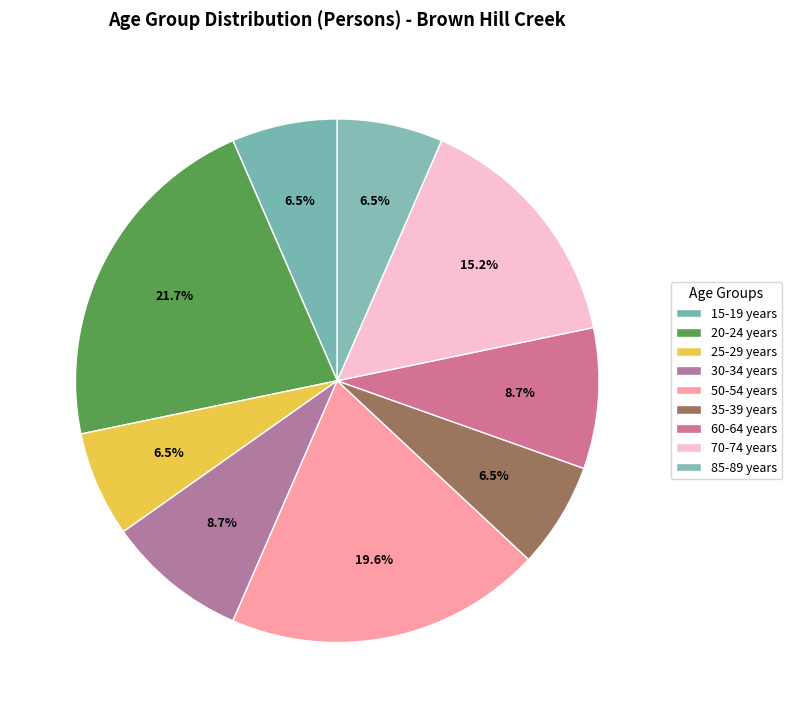

How many segments does this pie chart have?

9